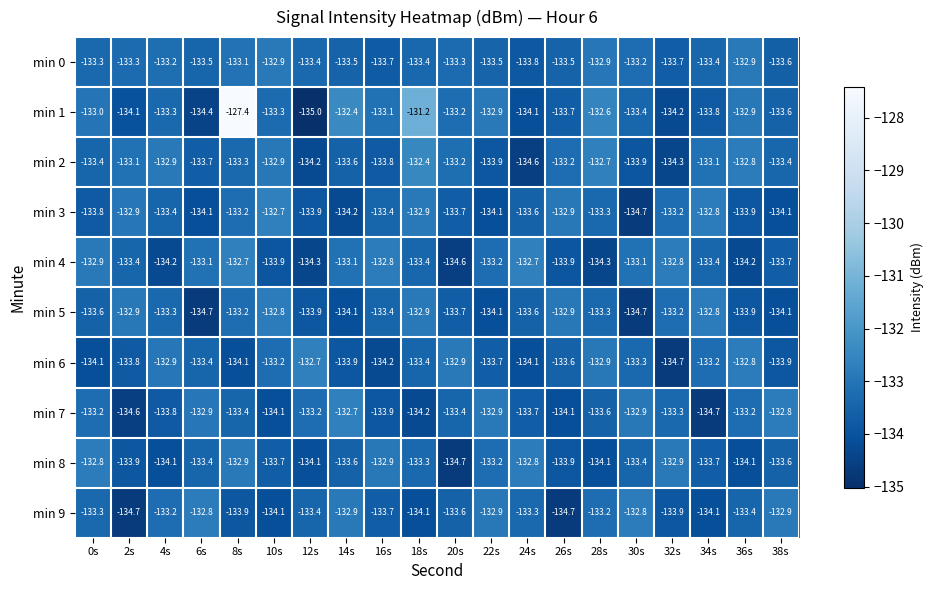

What is the sum of the min 6 values at 36s and 4s?

-265.7